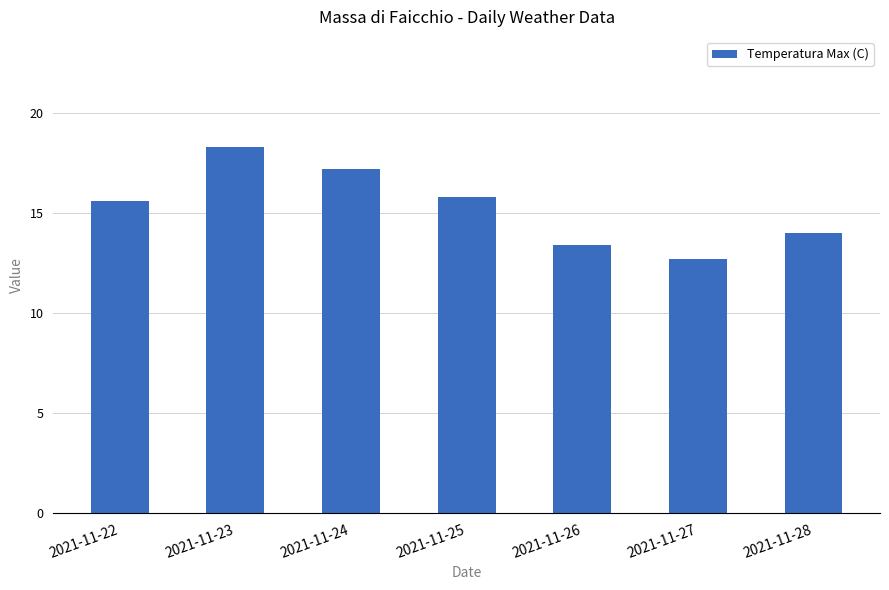

List the labels in order of value, largest first.

2021-11-23, 2021-11-24, 2021-11-25, 2021-11-22, 2021-11-28, 2021-11-26, 2021-11-27